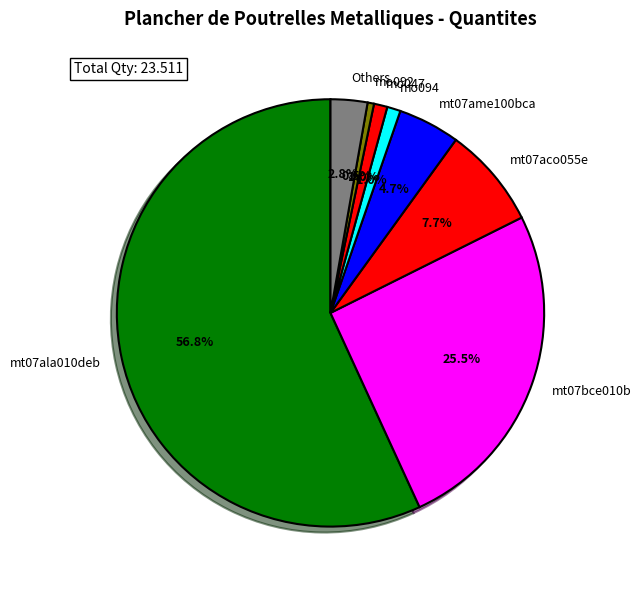

How many slices are in this pie chart?

8